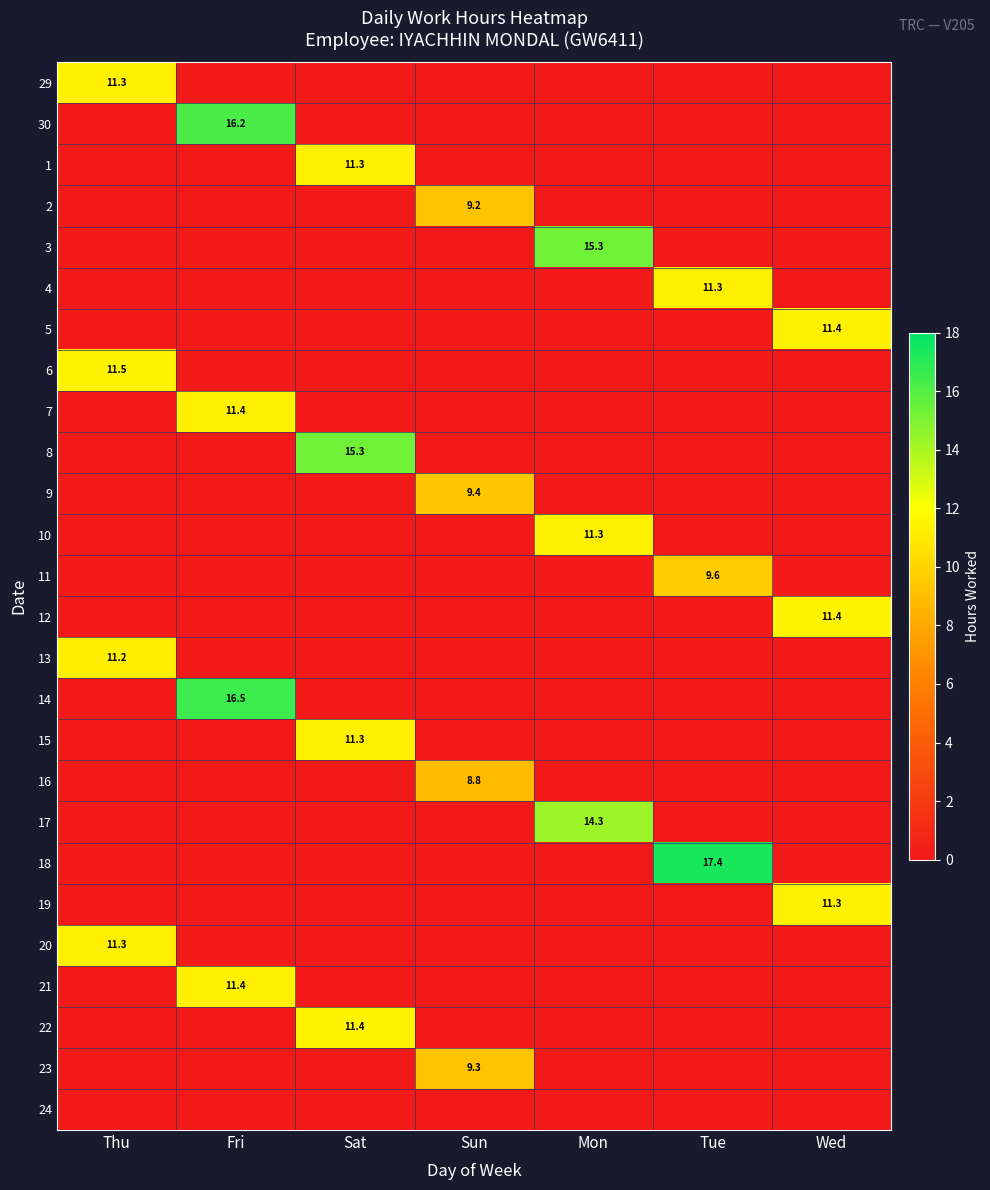

What is the spread (max minus min) of values at Mon?

15.3